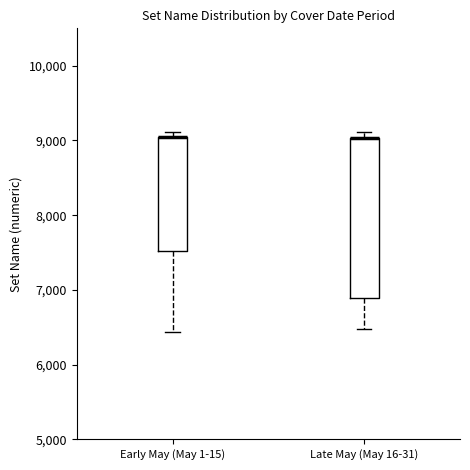

Which box is the tallest, from its lower edge to its upper edge?

Late May (May 16-31)